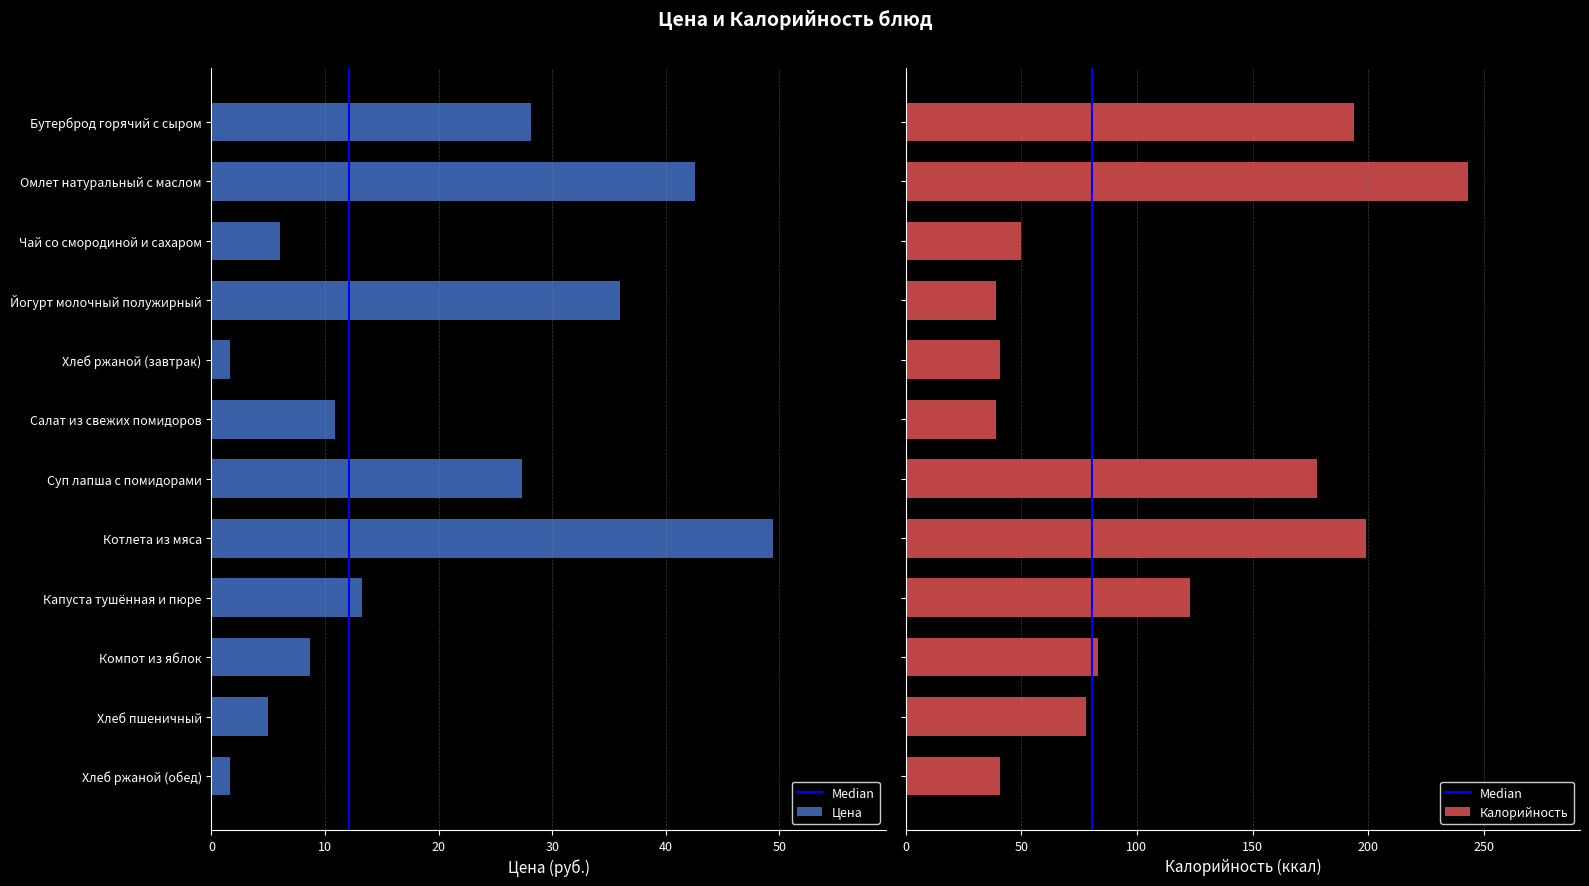

How many values in the Калорийность series exceed 83?

5